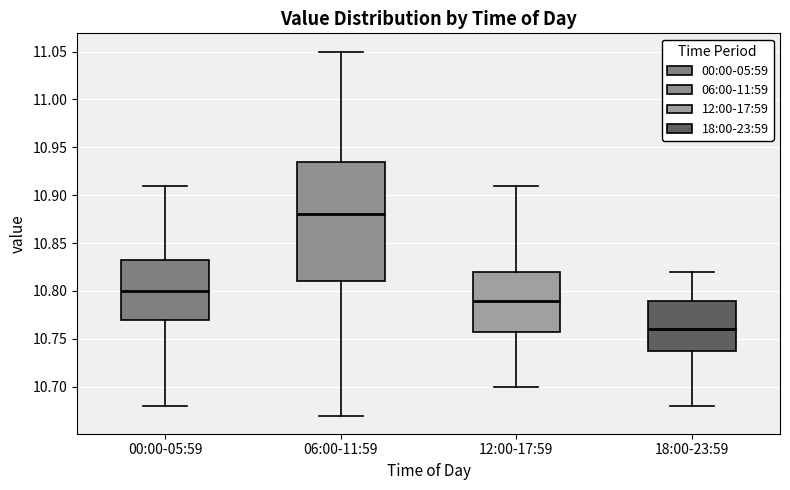

Which box has the lowest median line?

18:00-23:59